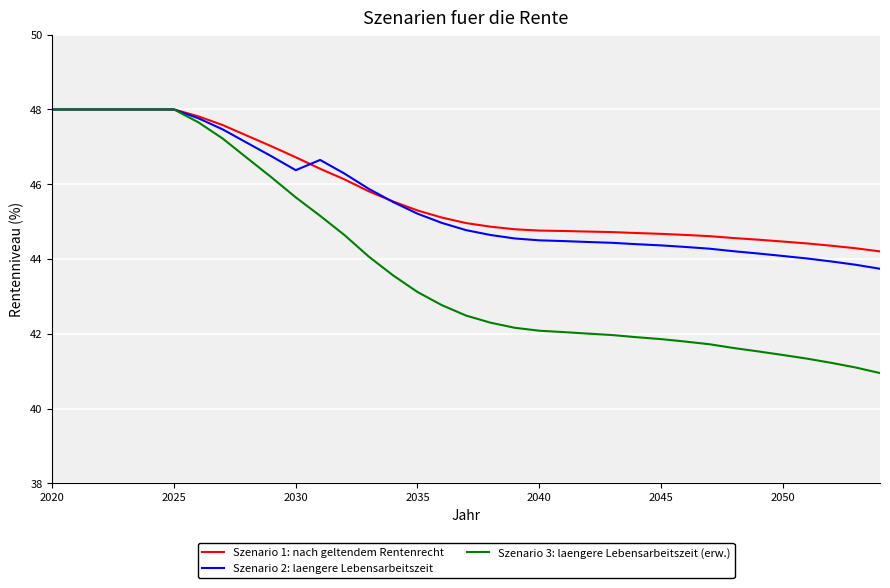

Which series has the largest range (max minus min)?

Szenario 3: laengere Lebensarbeitszeit (erw.)